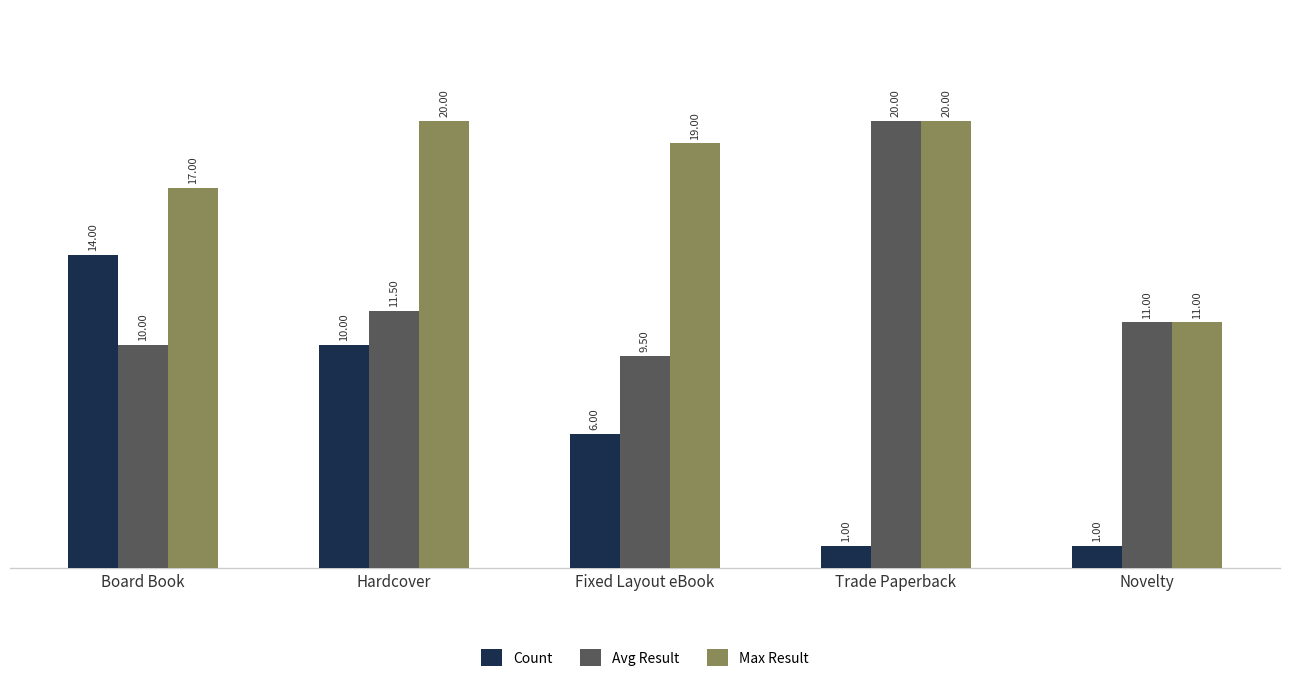

Which category has the highest value in the Avg Result series?

Trade Paperback